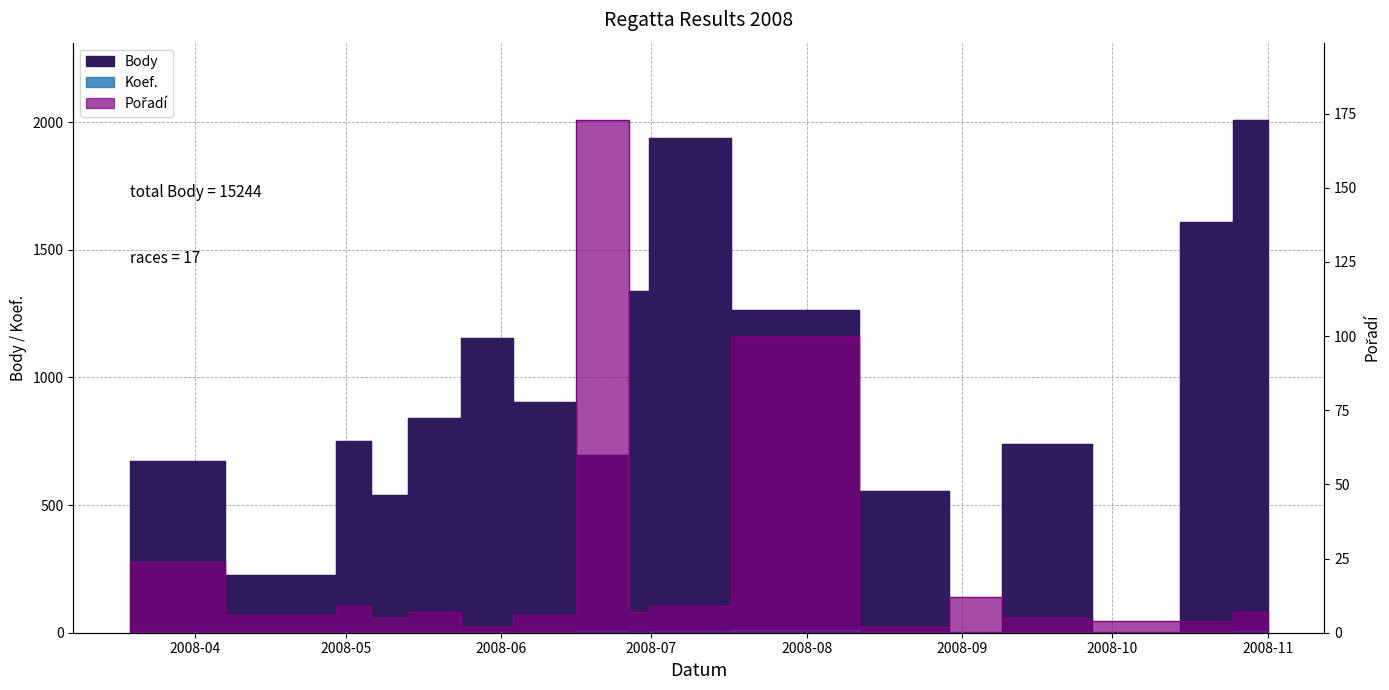

The Koef. series shows 4 at 2008-08-23. True or false?

False